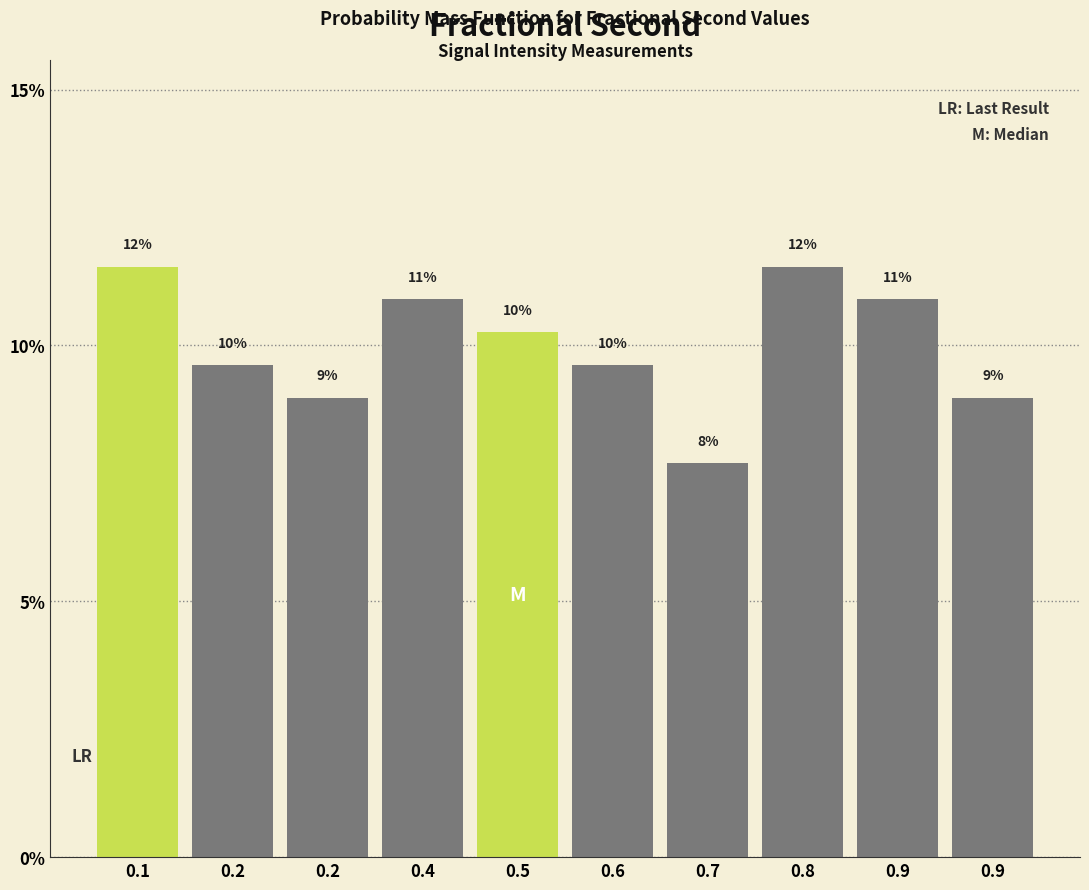

Does the chart contain any negative values?

No